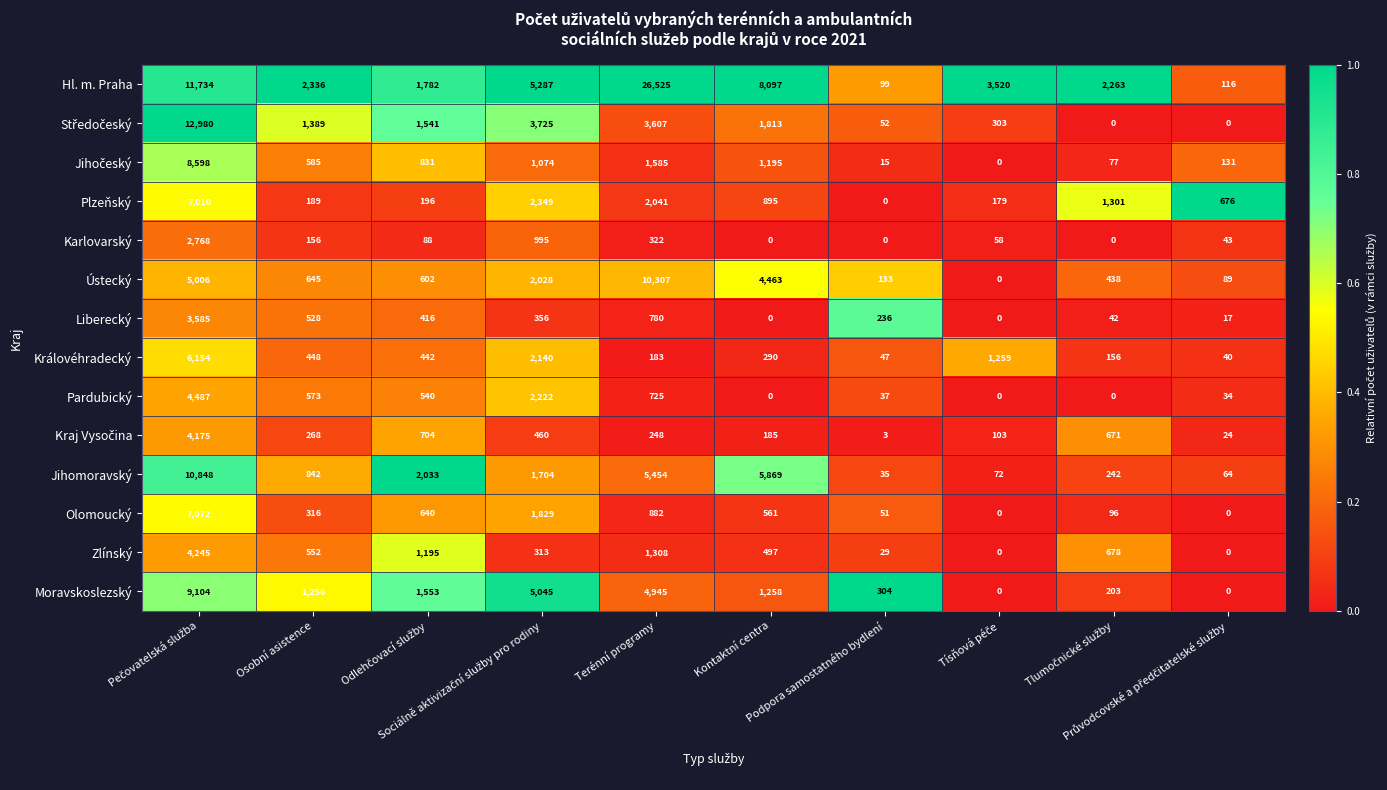

What is the difference between the second highest and second lowest values in the Liberecký series?

780